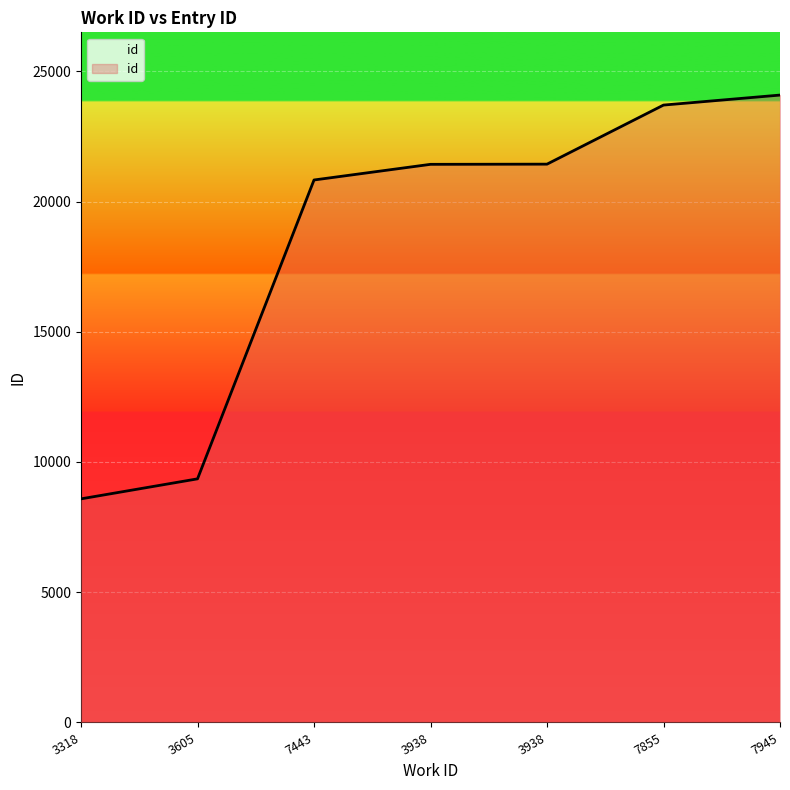

What is the sum of all values?

129418